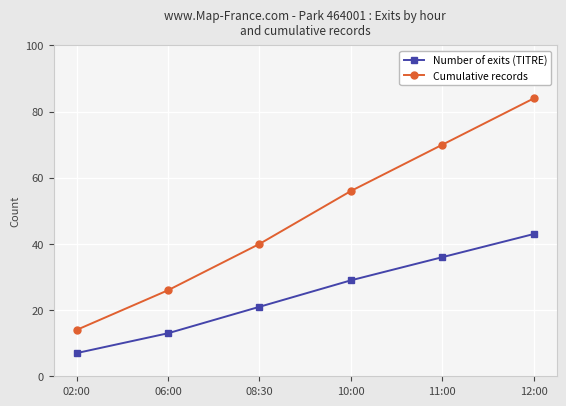

Which series has the largest range (max minus min)?

Cumulative records